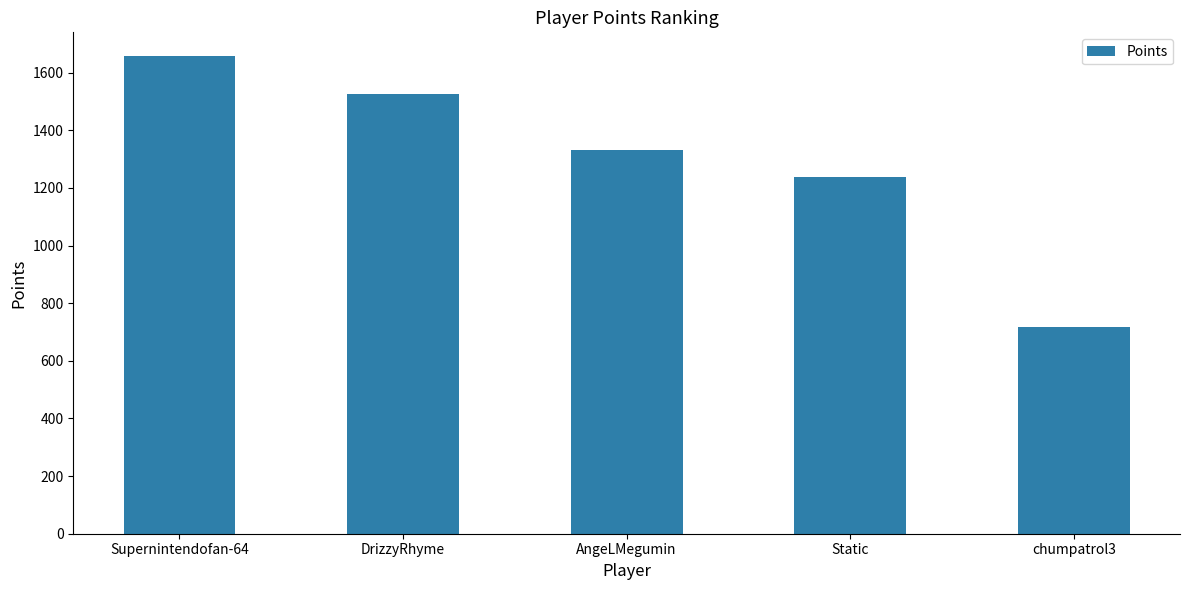

What is the difference between the maximum and minimum values?

939